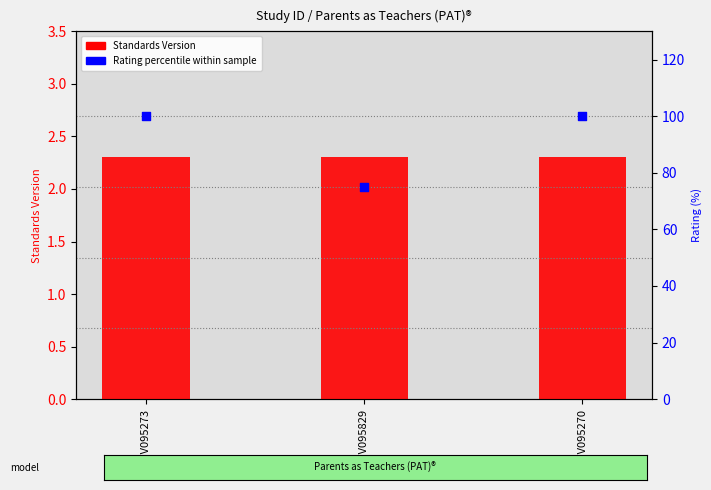

What is the total value across all series at WWHV095270?

102.3